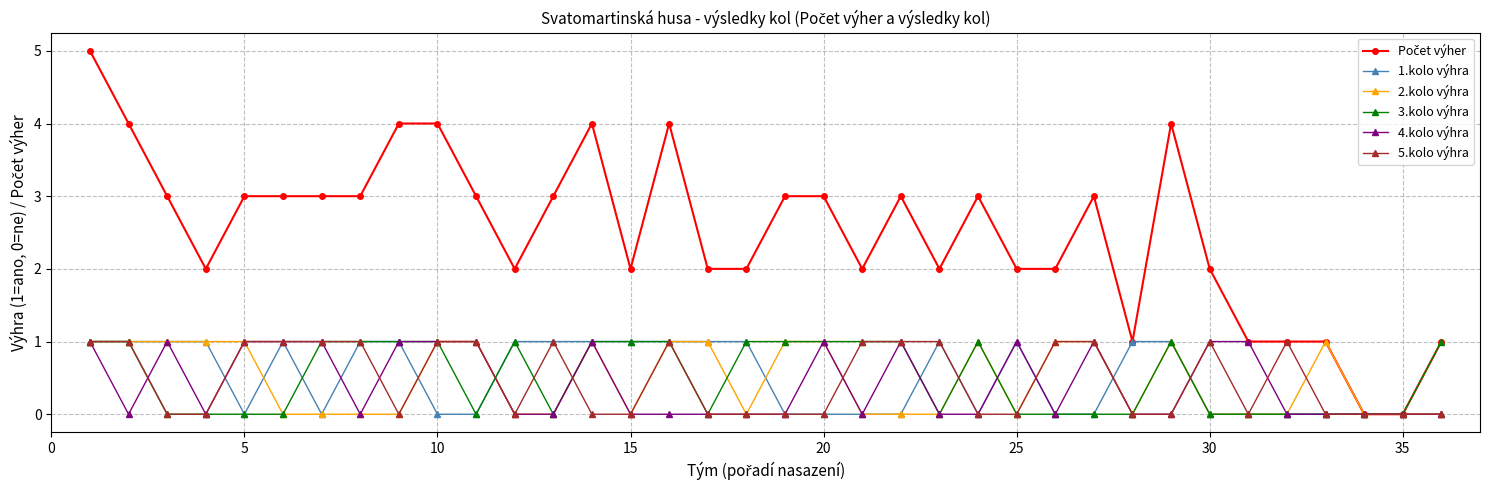

What is the maximum value shown in the chart?

5